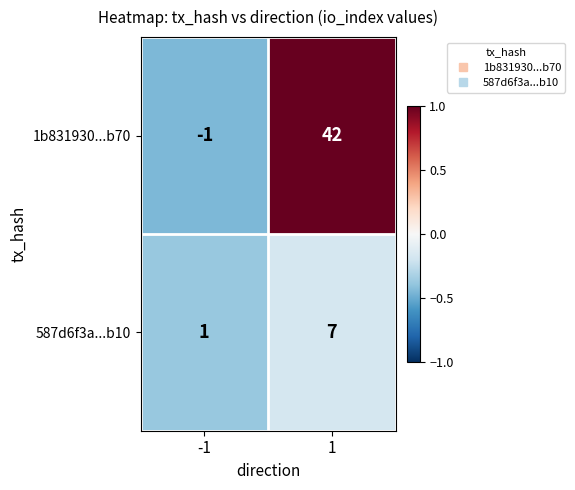

What is the greatest value displayed?

42